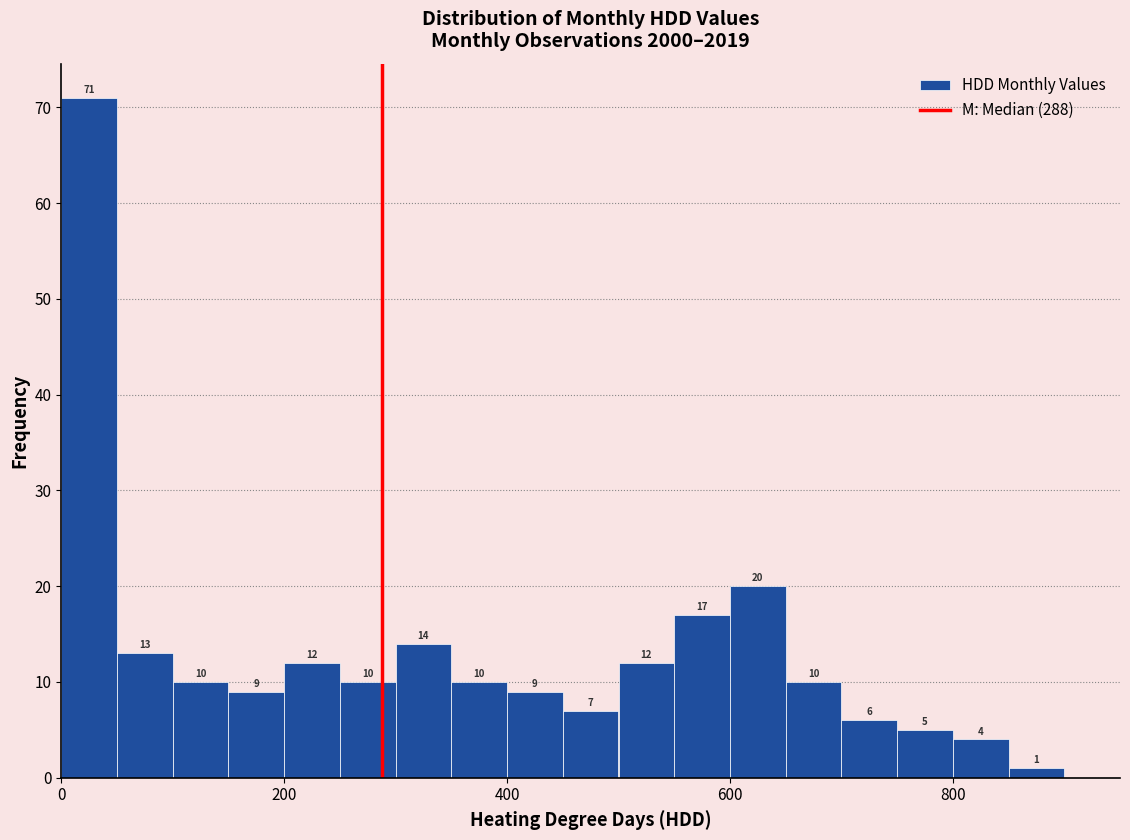

Around what value on the x-axis is the tallest bar? Give the approximate position of its centre, as read against the axis.

20